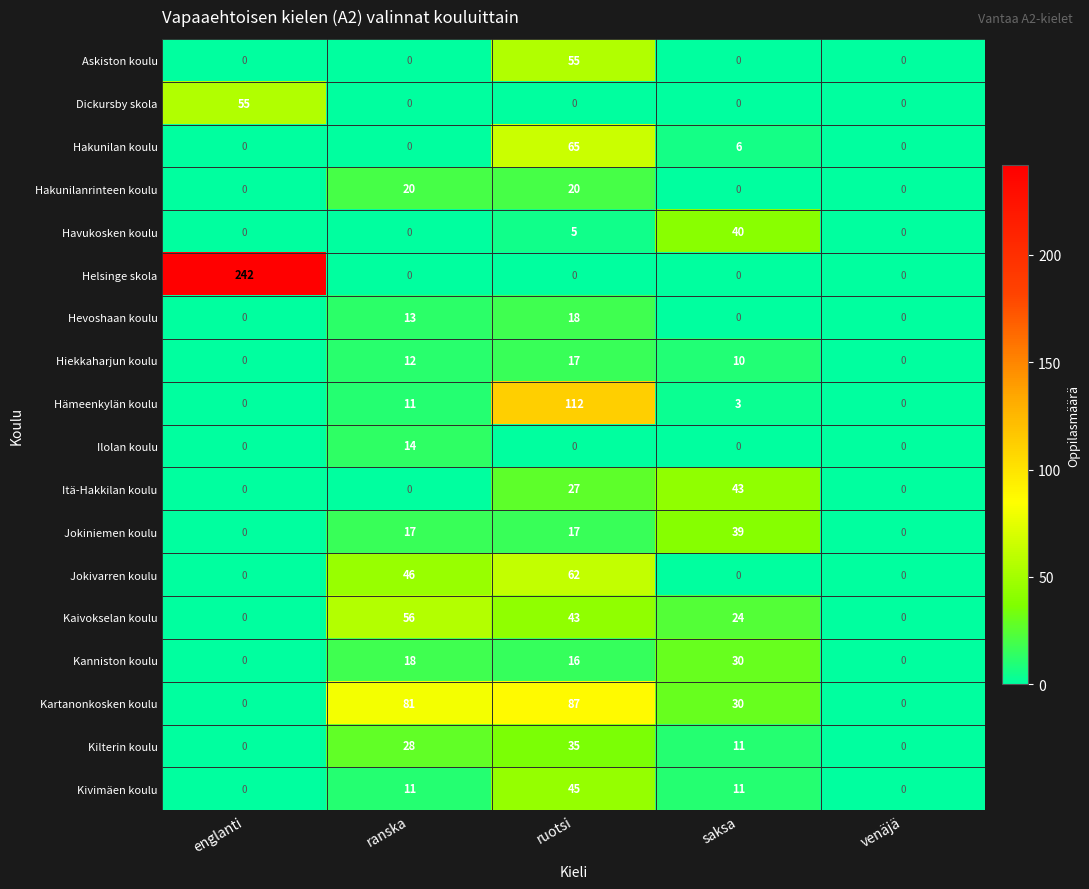

What is the maximum value for Kilterin koulu?

35